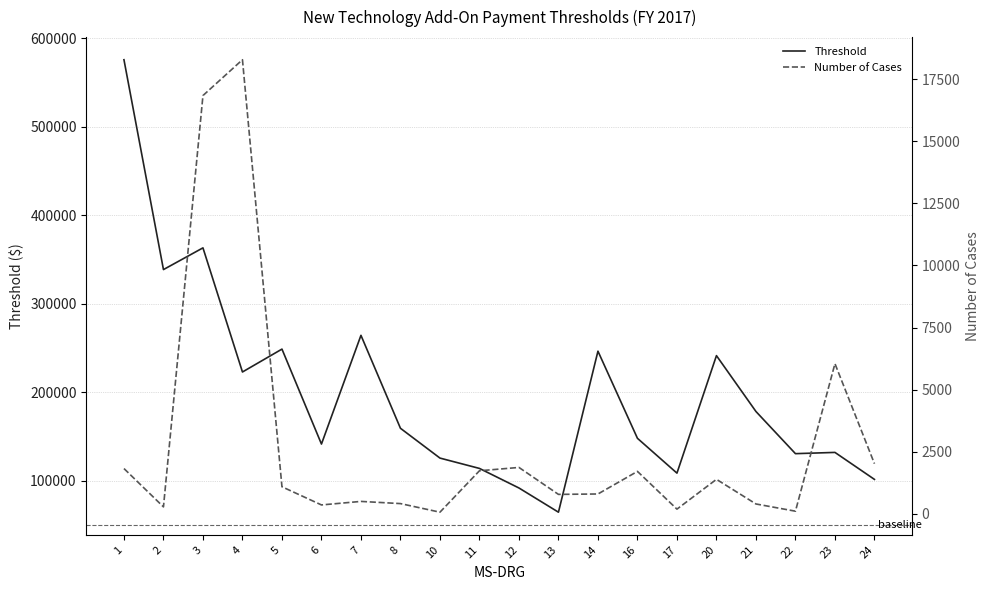

True or false: Threshold and Number of Cases cross at least once.

False